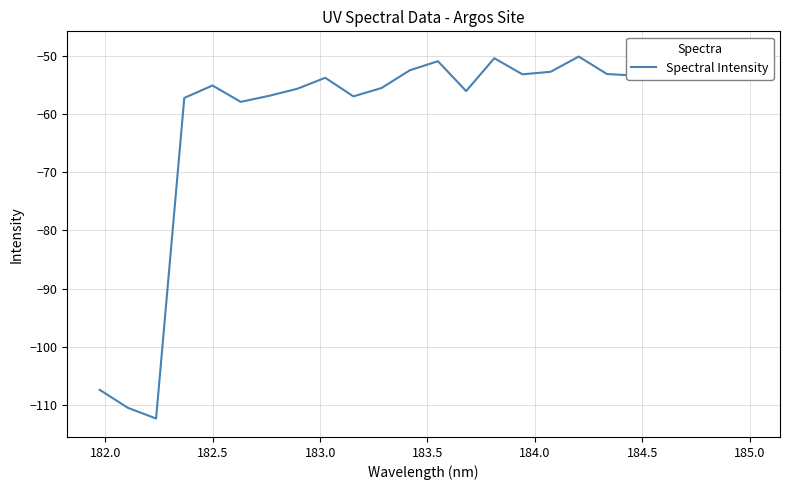

Is this an area chart (filled region under the line)?

No